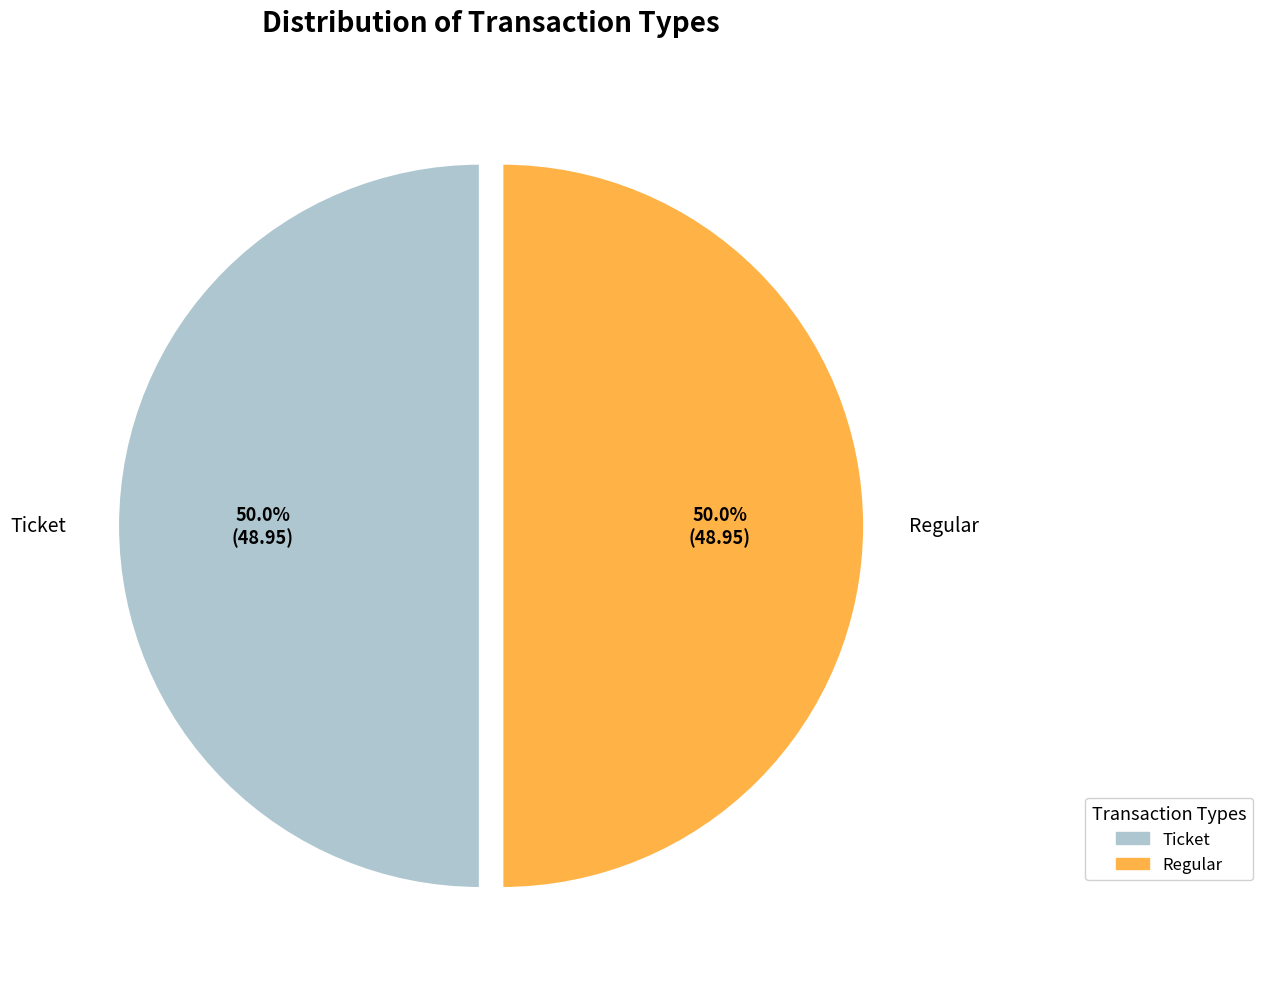

Is the sum of Ticket and Regular greater than half?

Yes